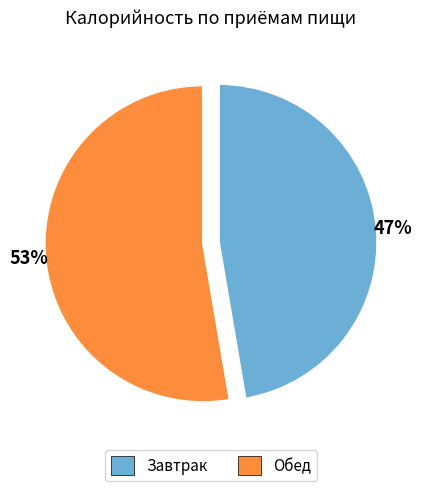

Between Обед and Завтрак, which is larger?

Обед